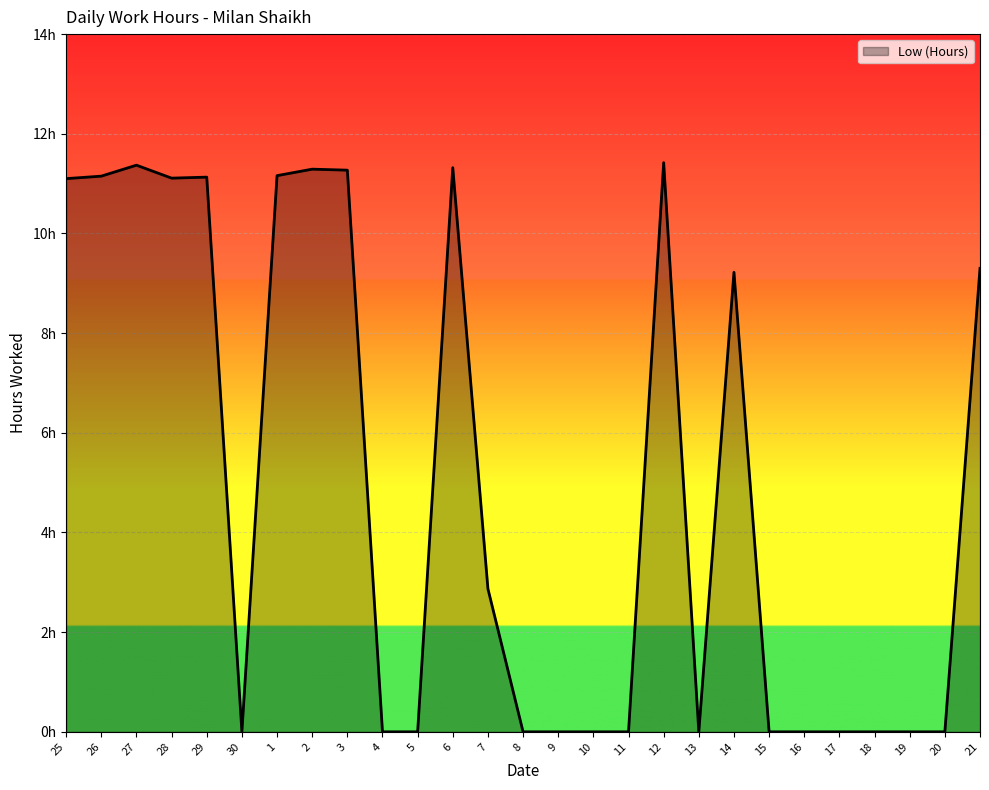

Is this an area chart (filled region under the line)?

Yes